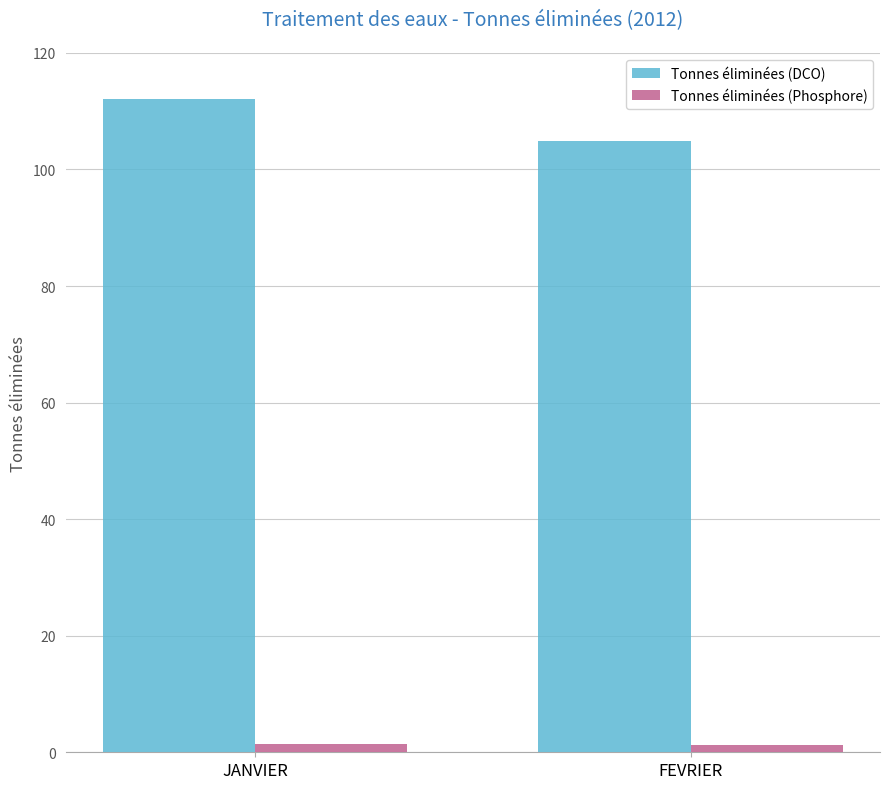

What is the highest value of the Tonnes éliminées (DCO) series?

112.1